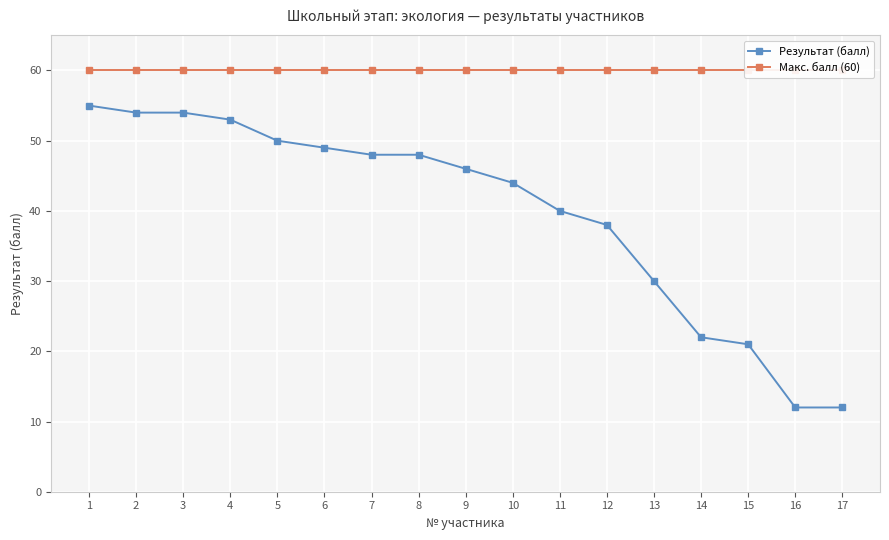

Which label corresponds to the smallest value in the chart?

16